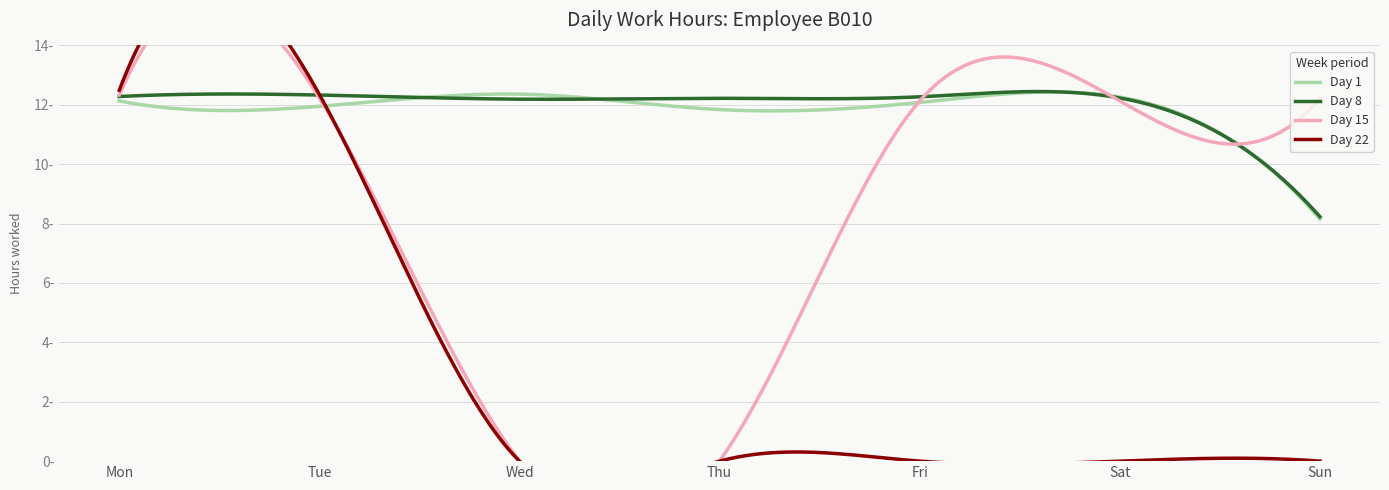

How many positive values does the Day 22 series have?

2